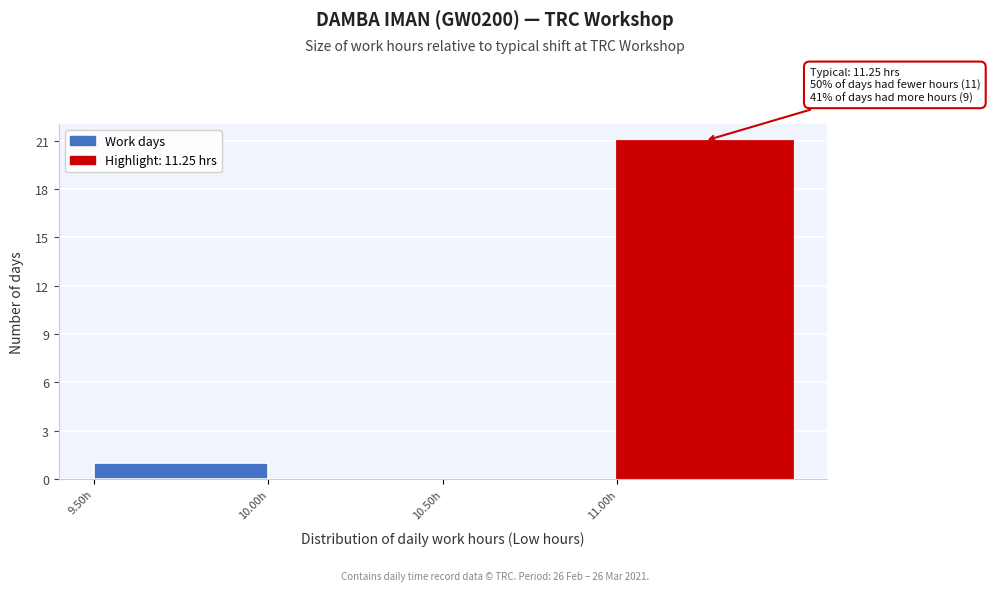

Over which range of the x-axis is the bar tallest?

11.0 to 11.5